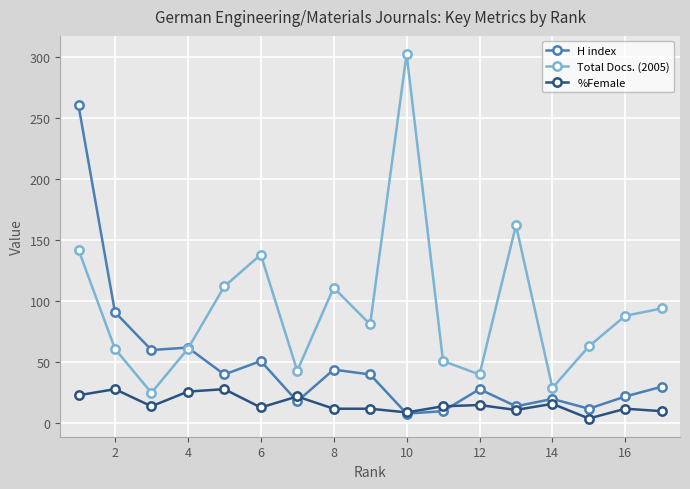

What is the maximum value for %Female?

28